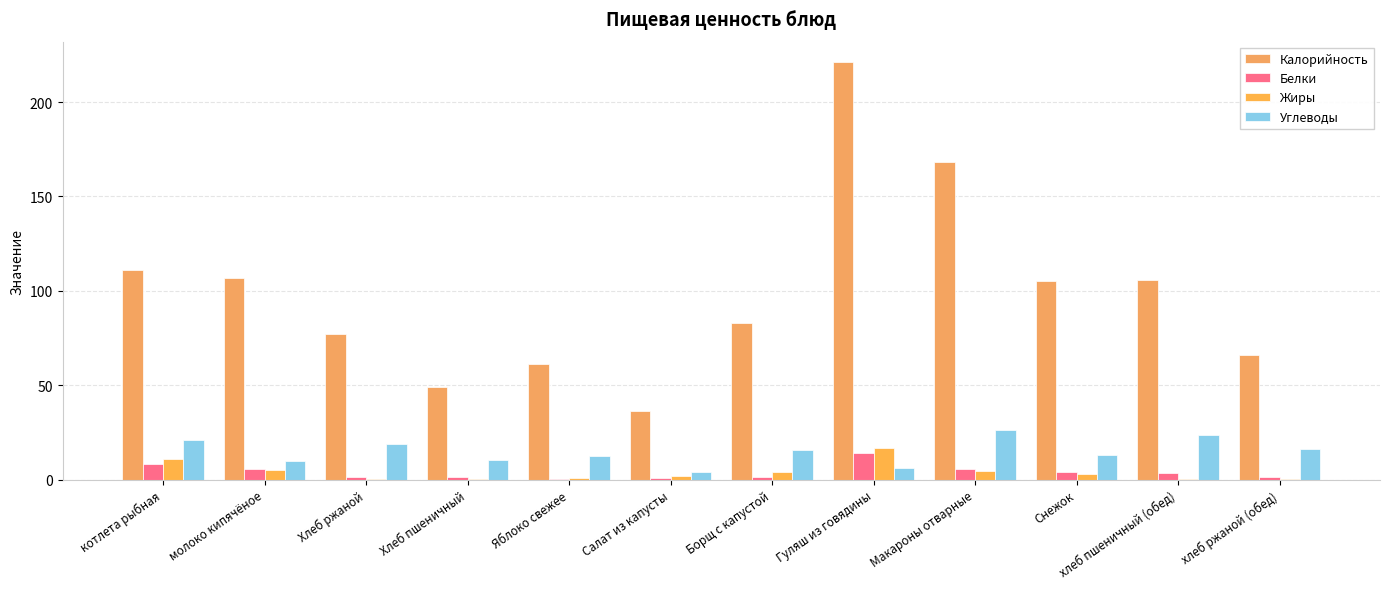

How many data points does each series have?

12